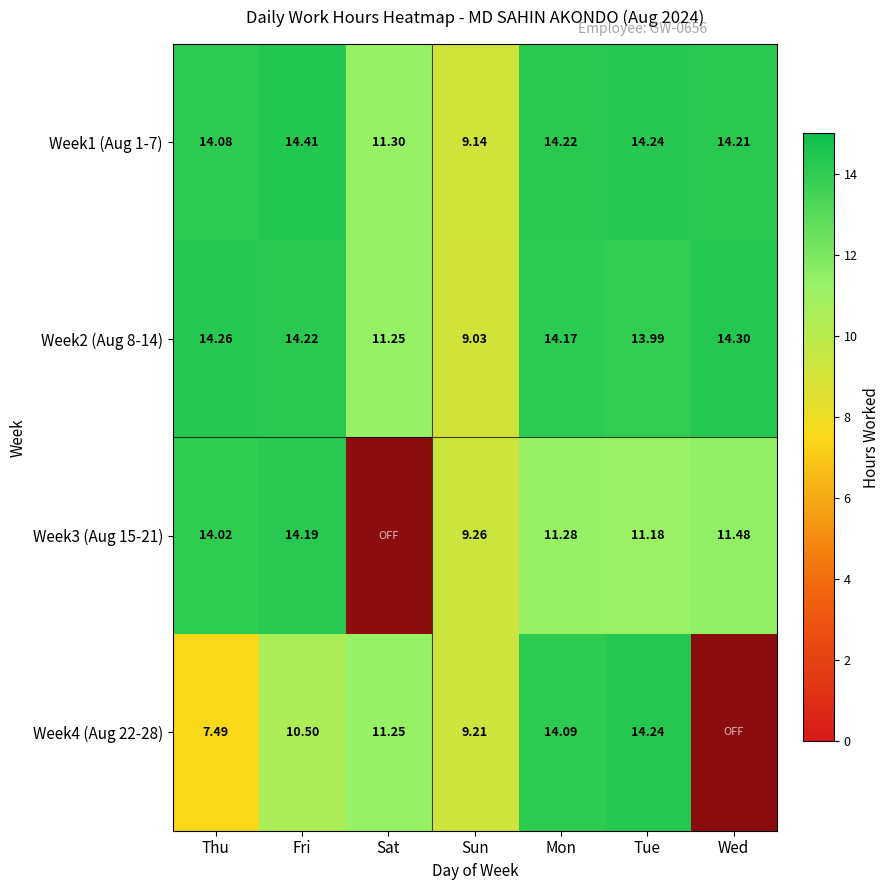

At which label does Week1 (Aug 1-7) reach its minimum?

Sun